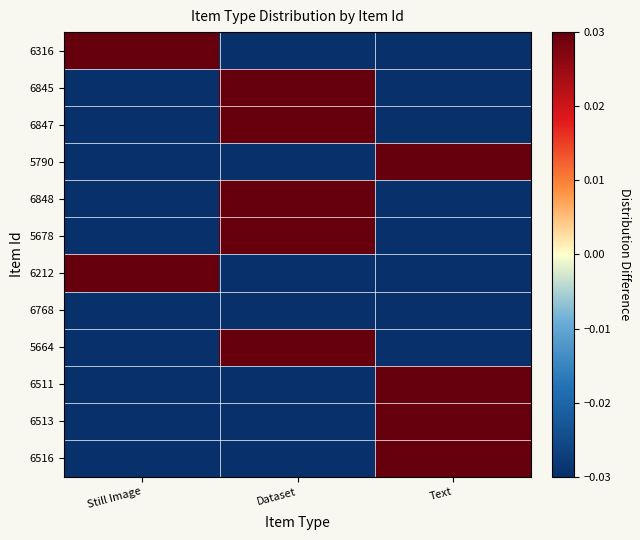

What is the spread (max minus min) of values at Text?

1.0